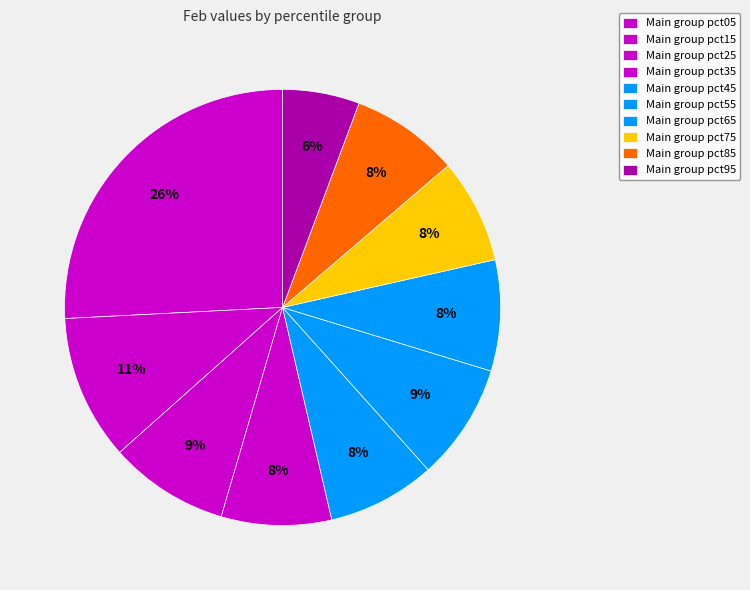

How many slices are in this pie chart?

10